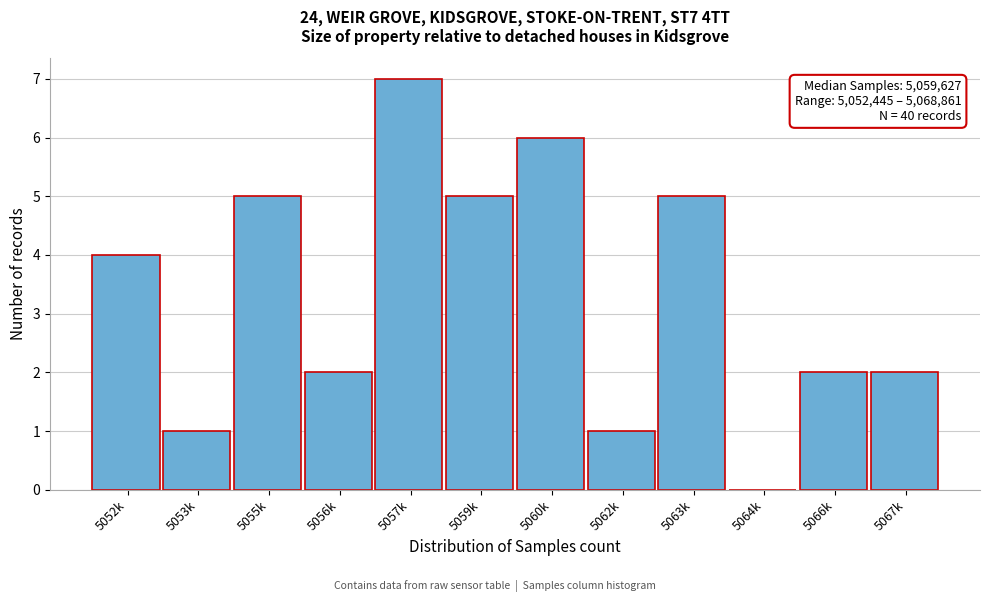

Reading right to left, what are all the values shown in this chart?

5067k=2	5066k=2	5064k=0	5063k=5	5062k=1	5060k=6	5059k=5	5057k=7	5056k=2	5055k=5	5053k=1	5052k=4